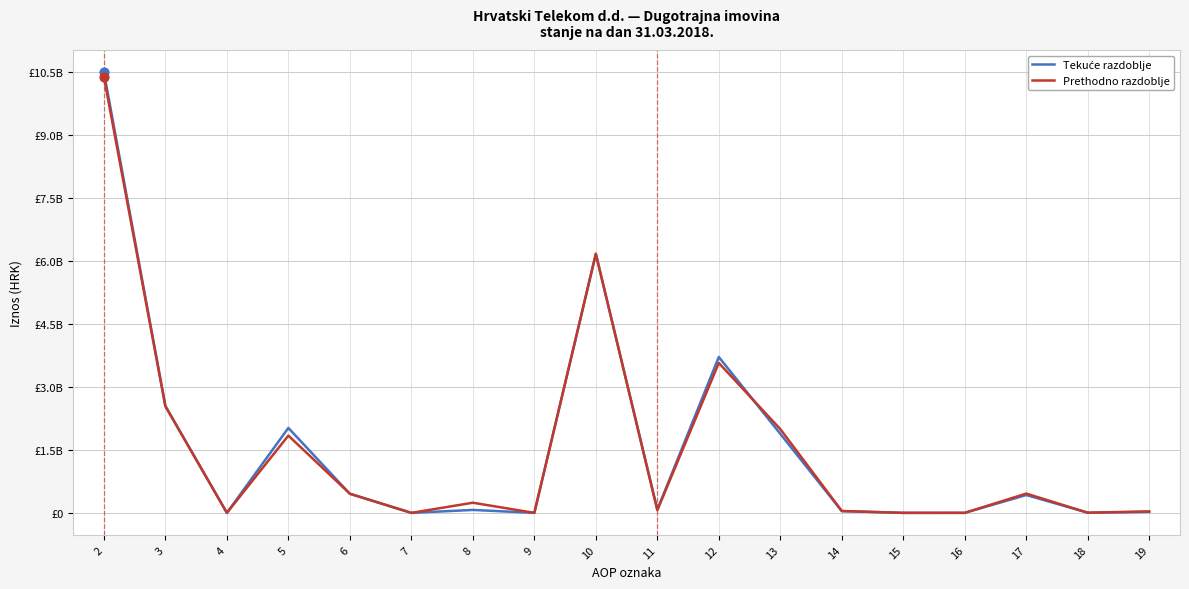

Is this an area chart (filled region under the line)?

No